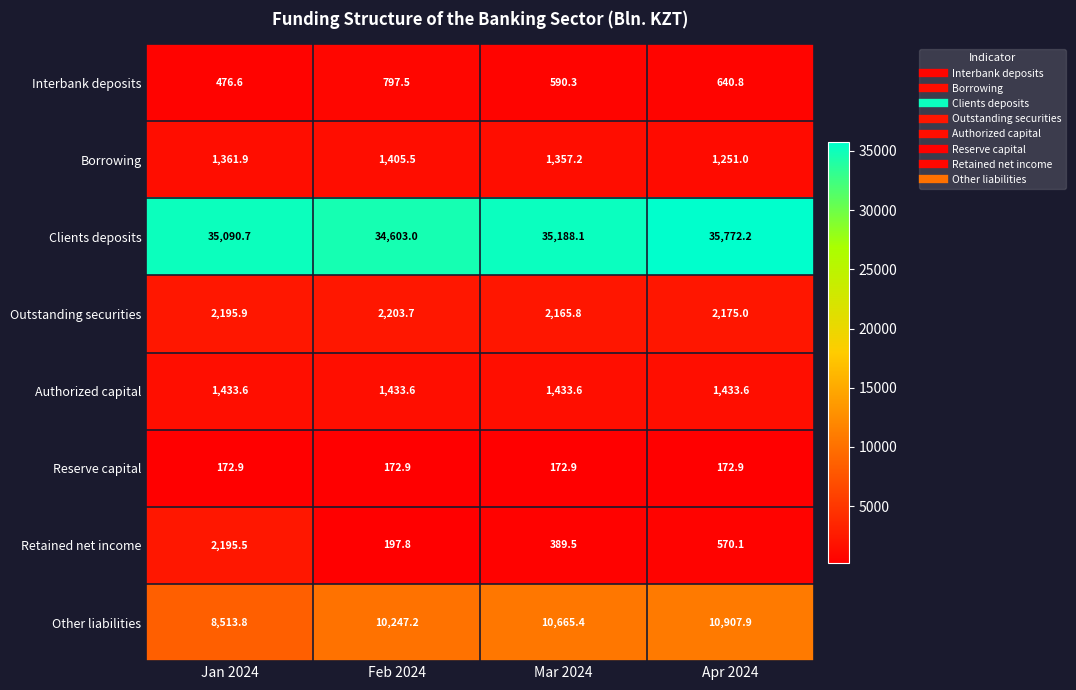

The Authorized capital series shows 1433.6 at Mar 2024. True or false?

True